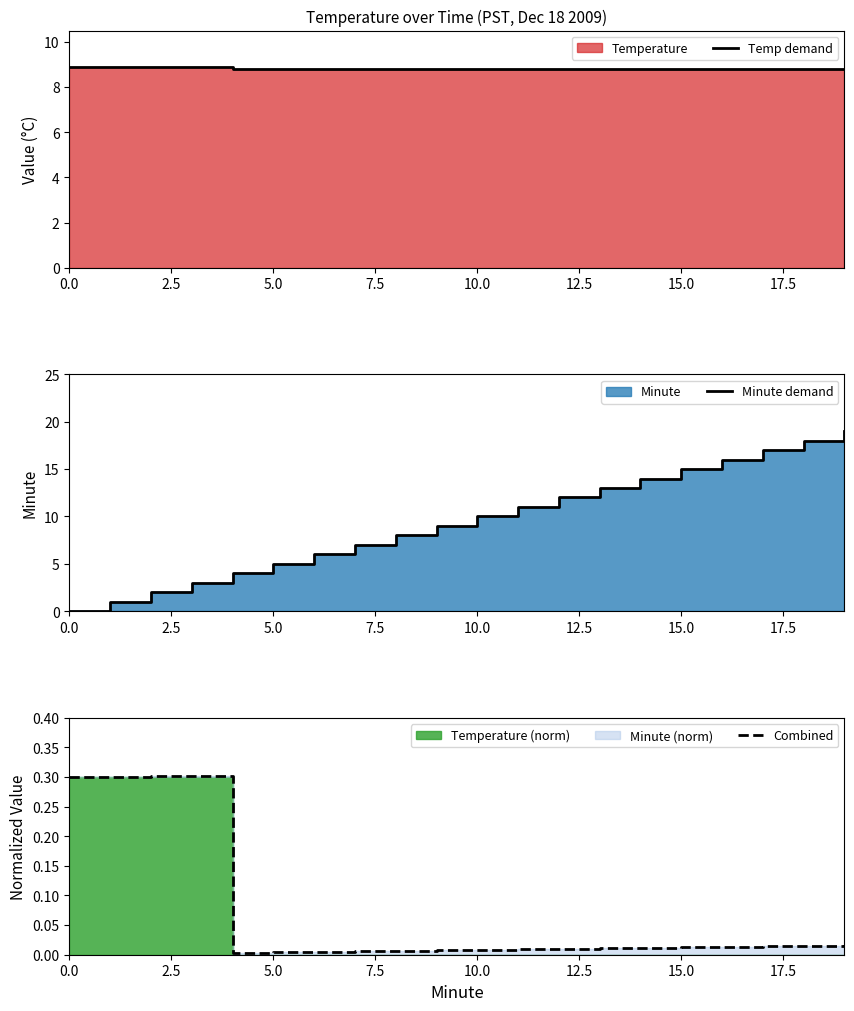

What is the label of the 3rd point from the left?

5.0